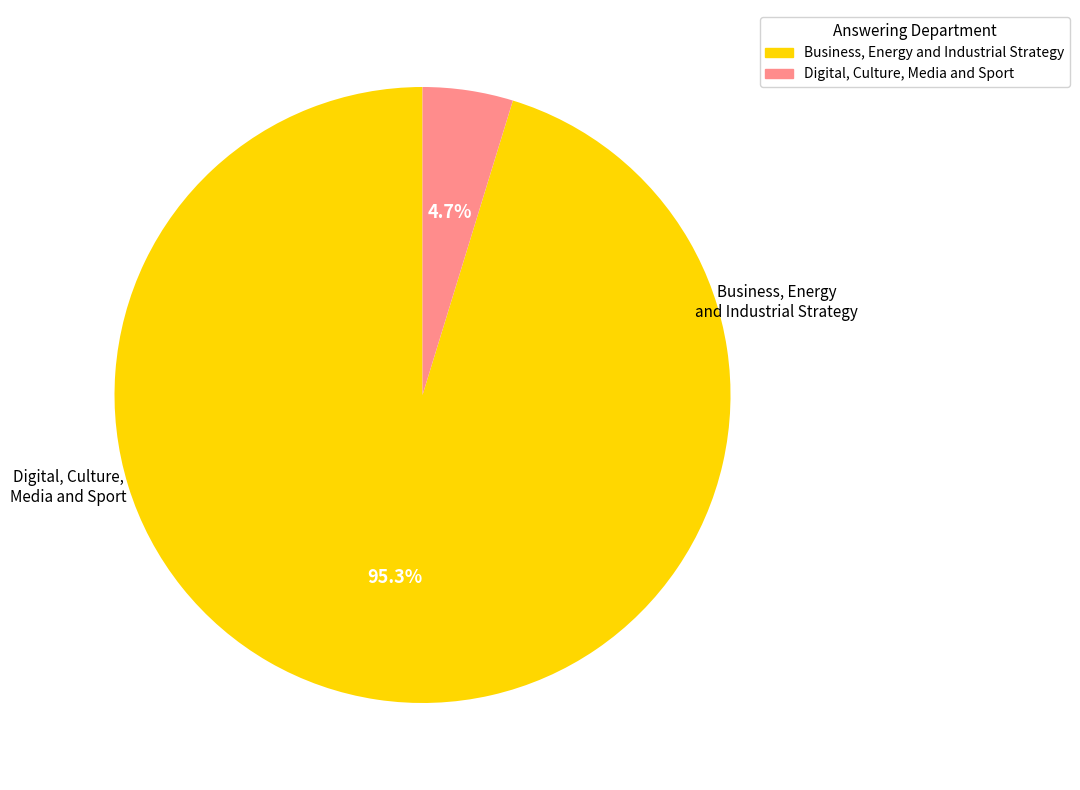

How many slices are in this pie chart?

2